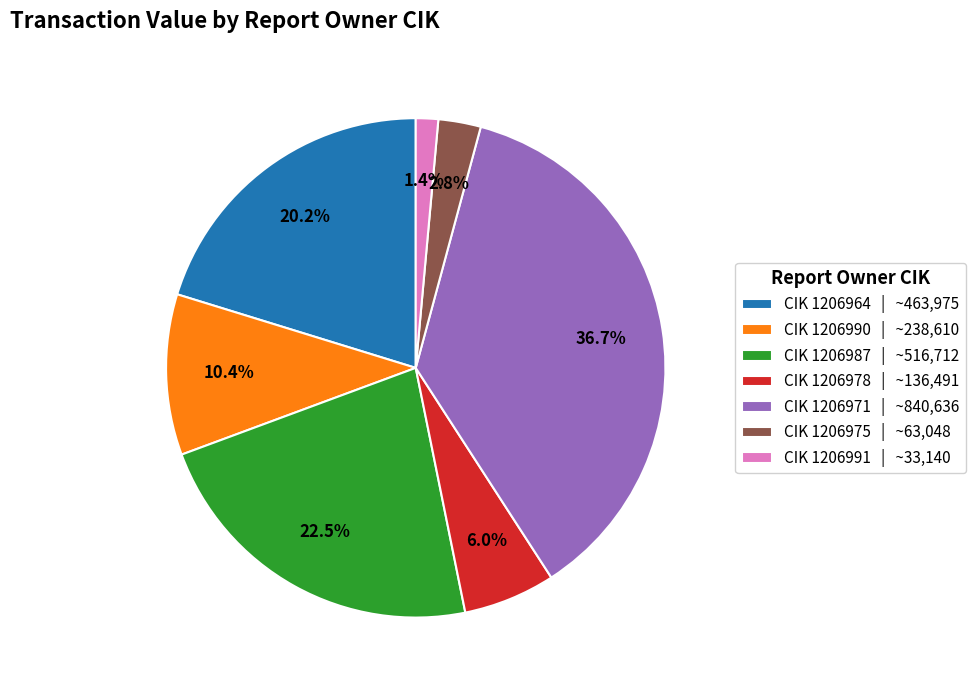

Which slice is the smallest?

CIK 1206991 | ~33,140